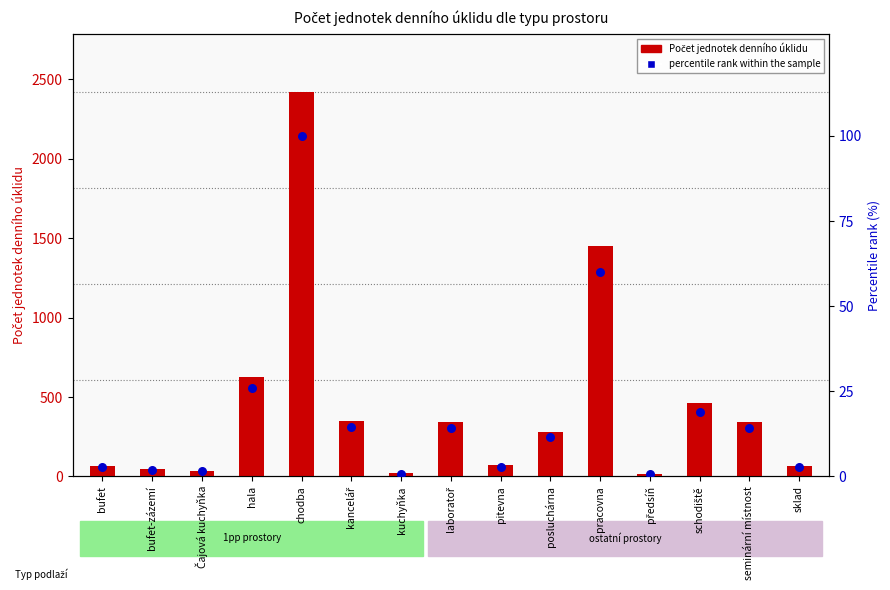

At how many categories does at least one series exceed 1093?

2